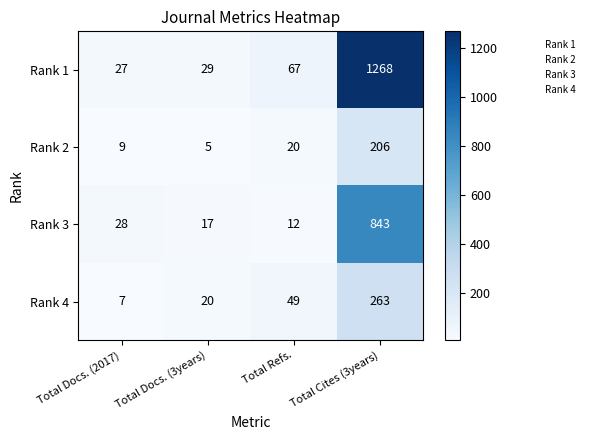

True or false: Rank 3 has a value of 12 at Total Refs..

True